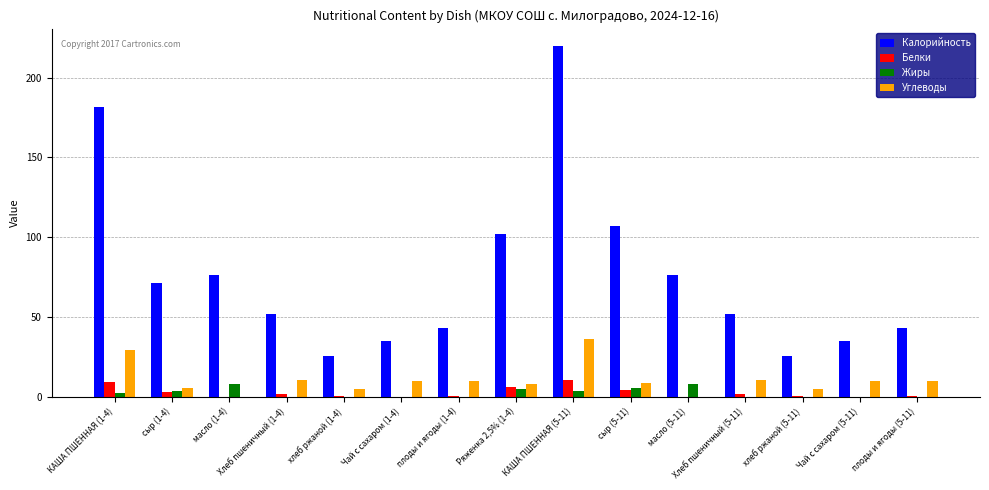

Is it true that Калорийность equals 67.7 at Хлеб пшеничный (5-11)?

False